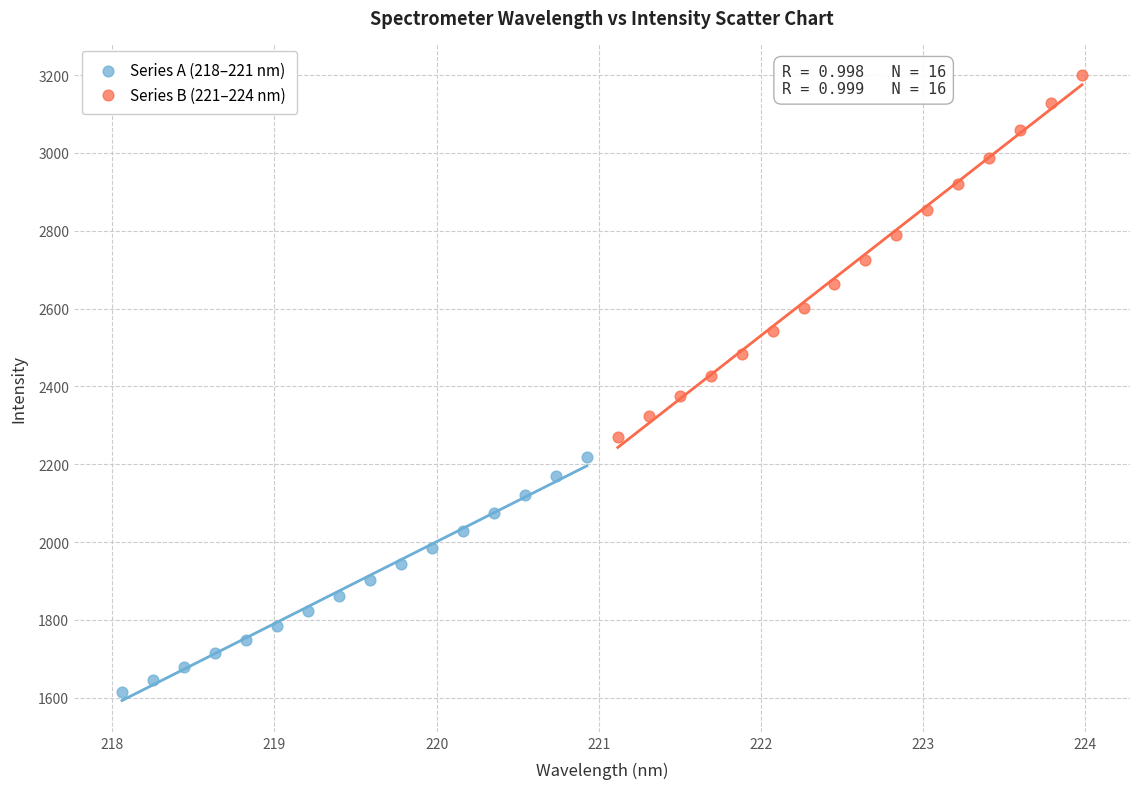

Which series contains the lowest Y value?

Series A (218–221 nm)